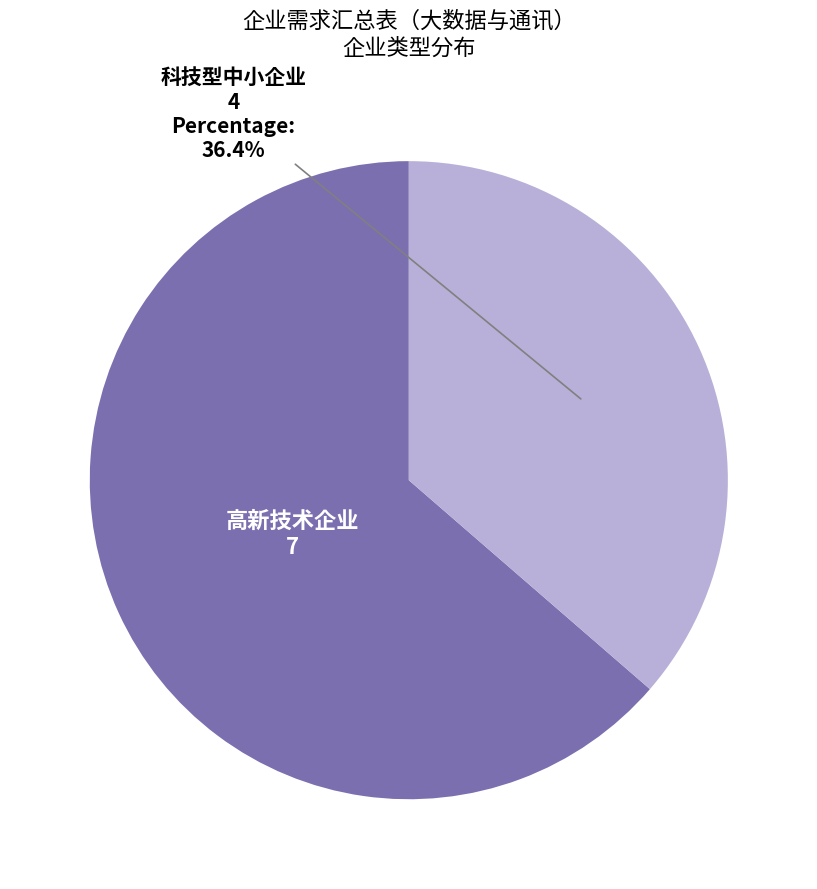

Count the number of slices in the pie.

2